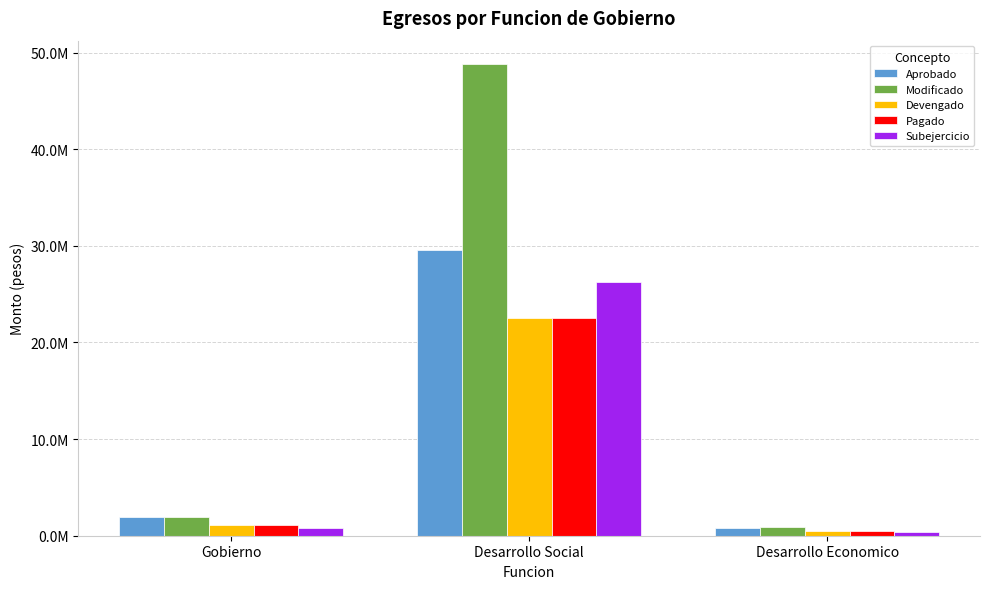

Reading left to right, list all the values displayed in this chart.

Aprobado: Gobierno=1922816.8	Desarrollo Social=29591147.9	Desarrollo Economico=848843.3
Modificado: Gobierno=1934773.0	Desarrollo Social=48799819.0	Desarrollo Economico=864584.2
Devengado: Gobierno=1111898.4	Desarrollo Social=22540936.6	Desarrollo Economico=517520.3
Pagado: Gobierno=1111898.4	Desarrollo Social=22540936.6	Desarrollo Economico=517520.3
Subejercicio: Gobierno=822874.6	Desarrollo Social=26258882.4	Desarrollo Economico=347063.8